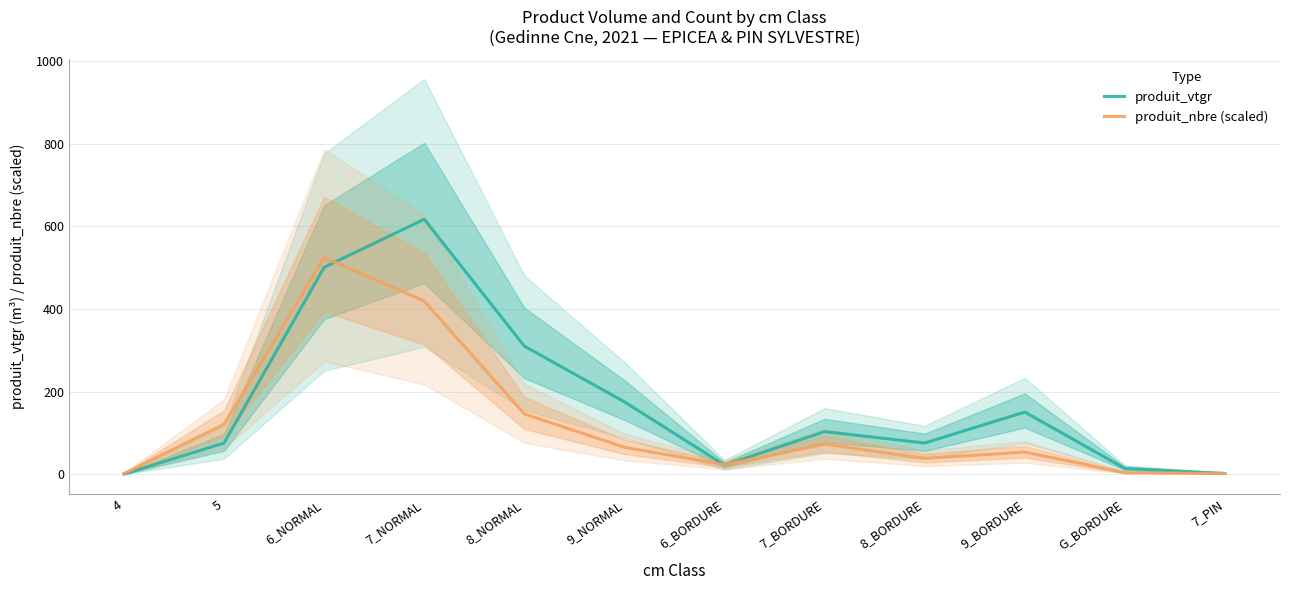

Count the number of data series in this chart.

2